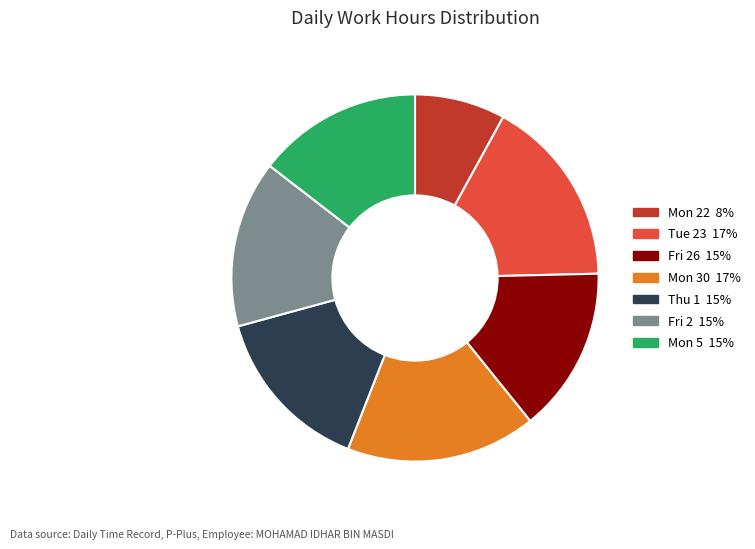

Is there a majority slice in this chart?

No